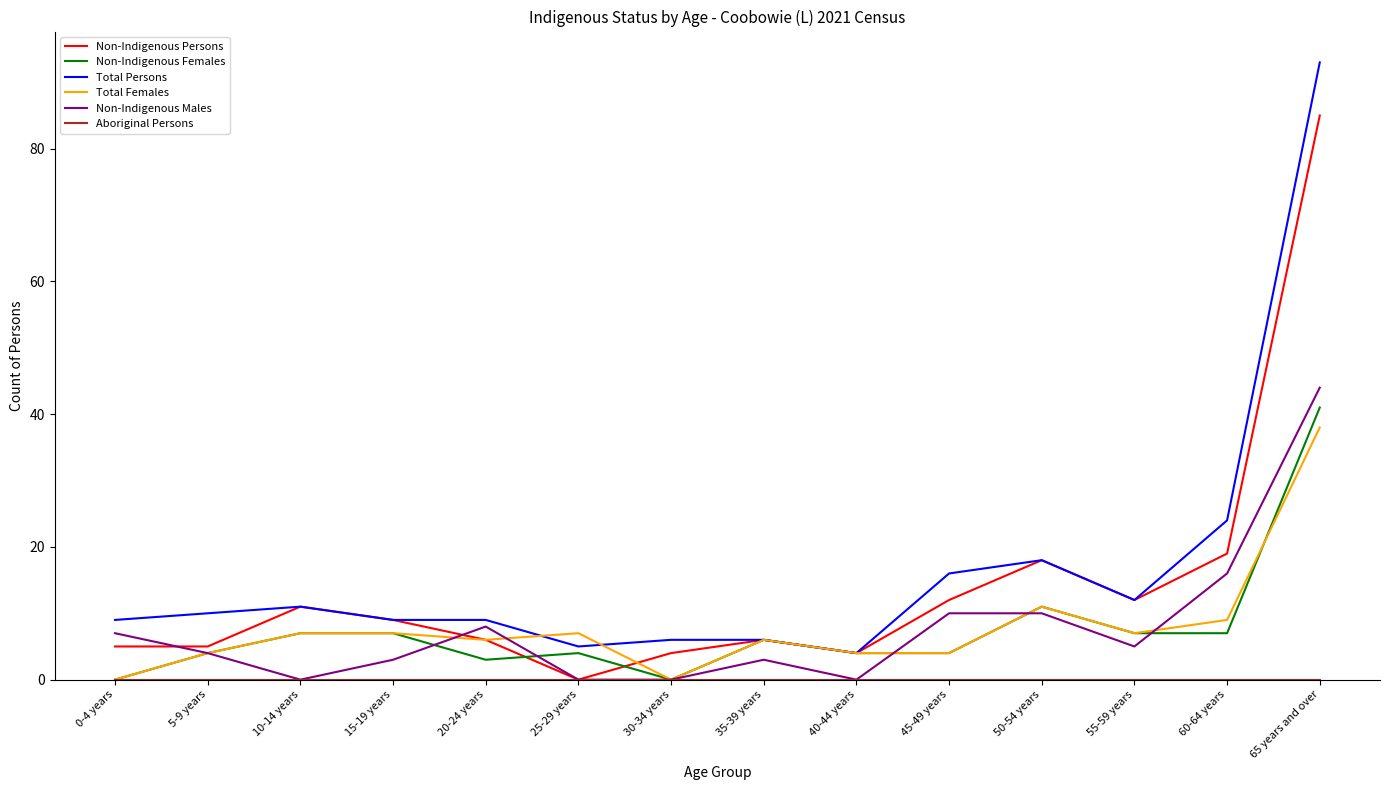

What position from the left is 45-49 years?

10